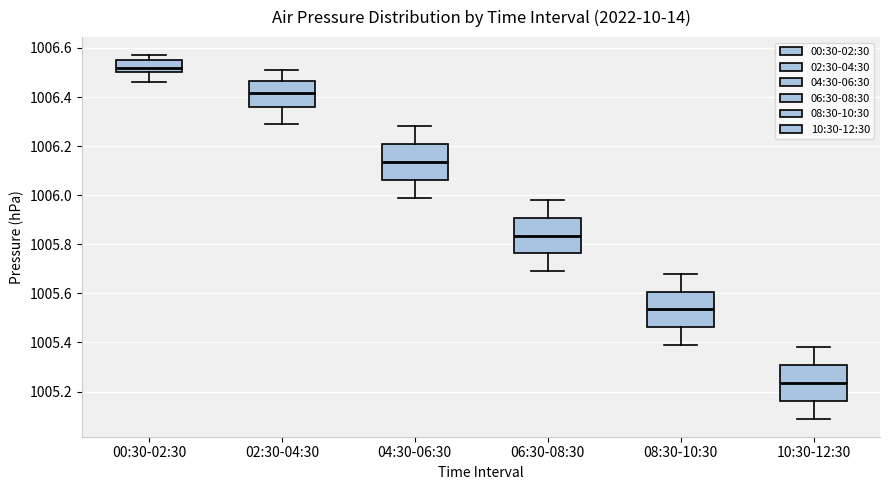

Which box has the lowest median line?

10:30-12:30